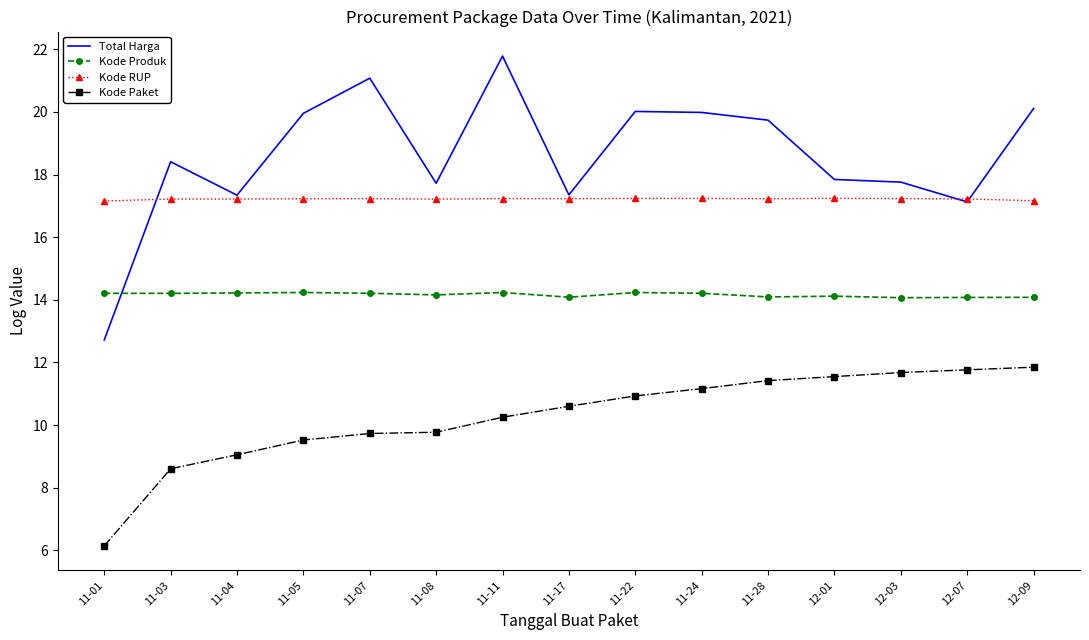

What is the difference between the second highest and second lowest values in the Kode Produk series?

0.2